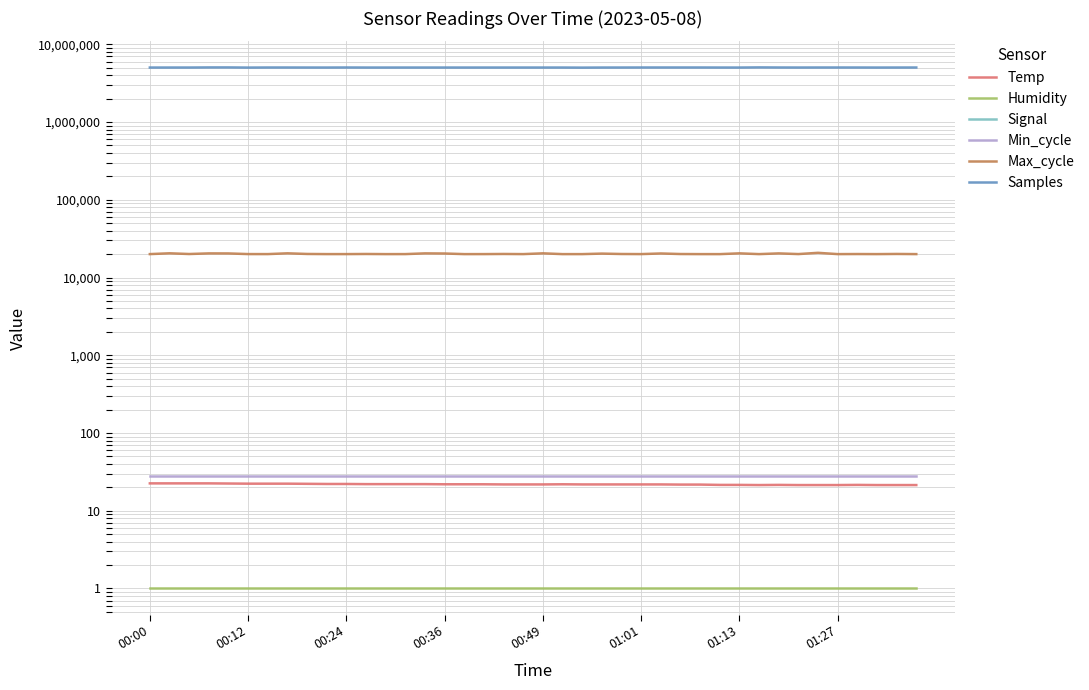

What is the total value across all series at 00:36?

5069310.5